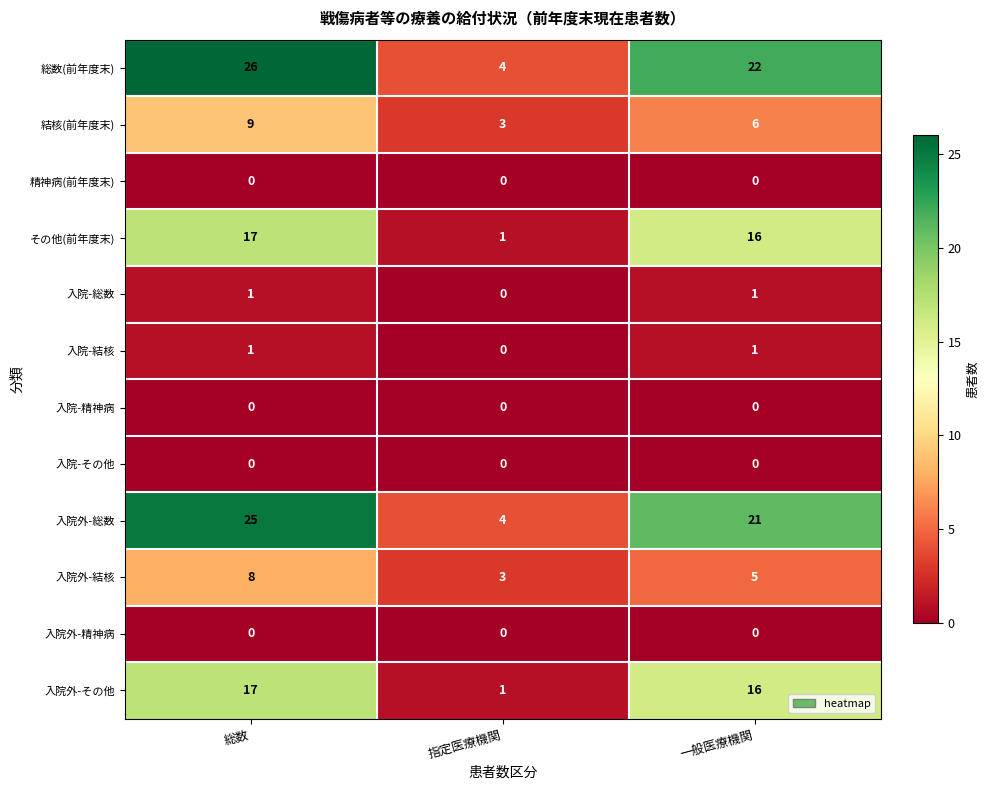

How many distinct data groups are displayed?

12